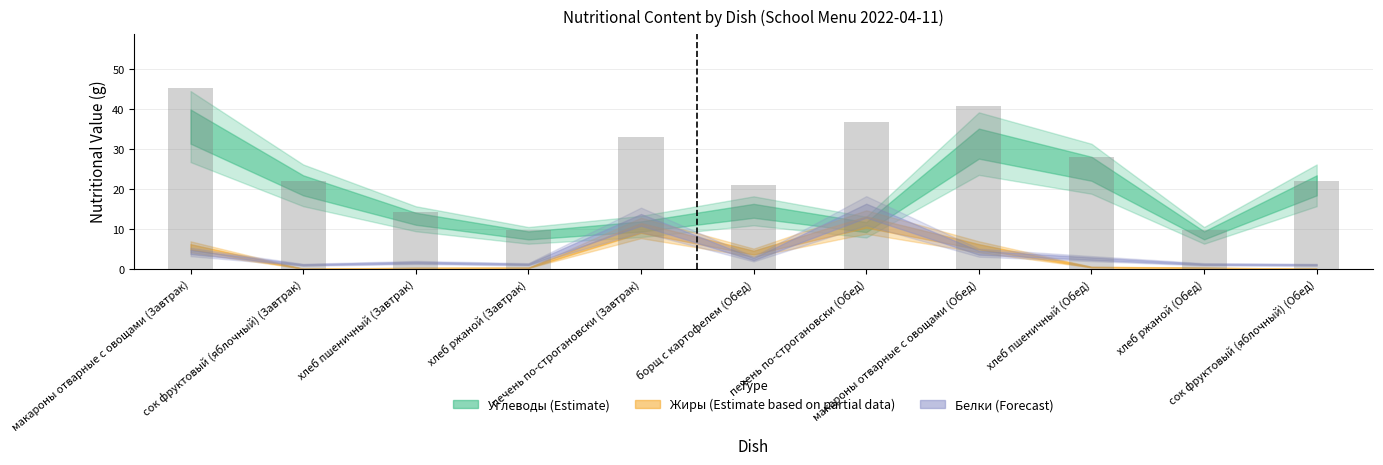

Are the bars grouped side by side (vs. stacked)?

No